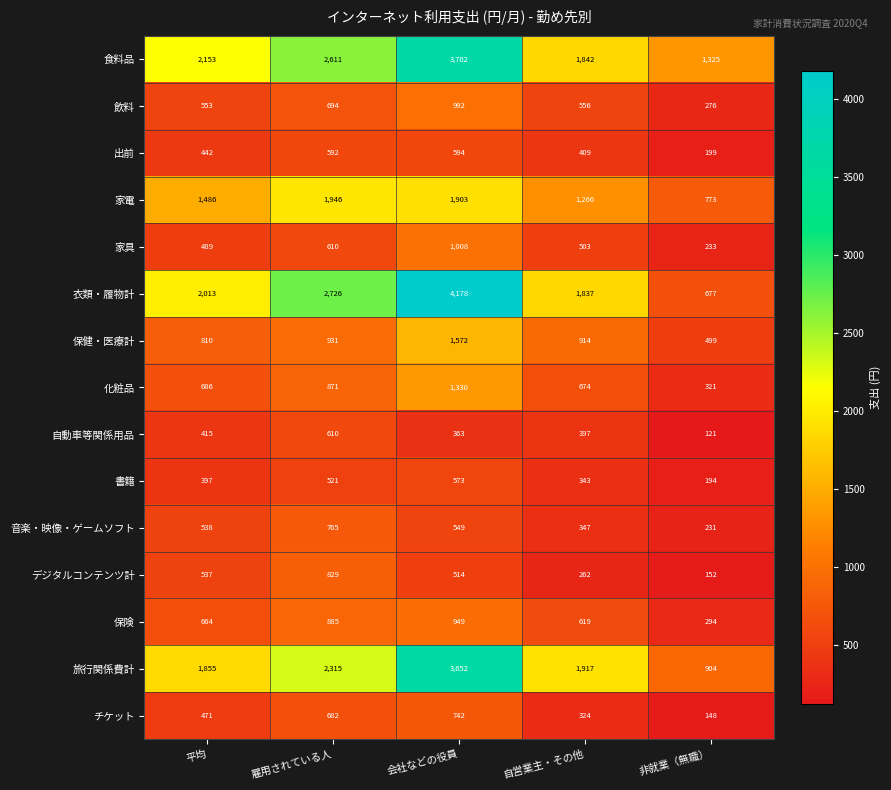

What is the average value of the 自動車等関係用品 series?

381